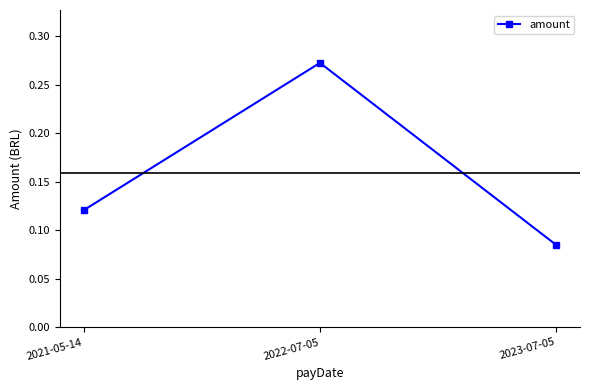

How many distinct data groups are displayed?

1